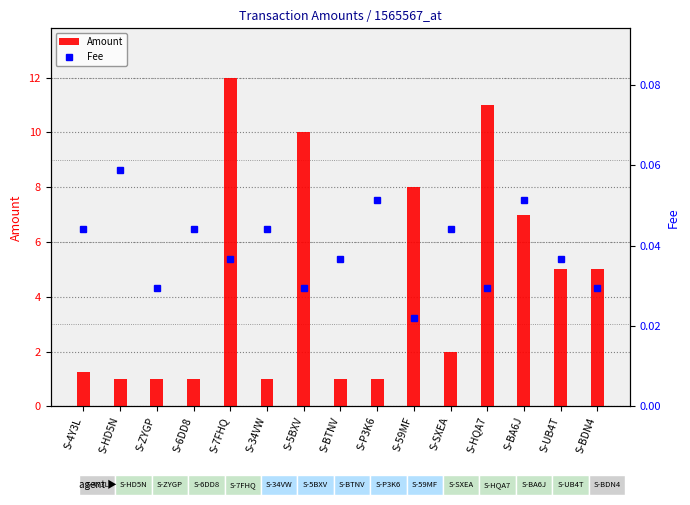

Reading left to right, what are all the values shown in this chart?

Amount: S-4Y3L=1.3	S-HD5N=1.0	S-ZYGP=1.0	S-6DD8=1.0	S-7FHQ=12.0	S-34VW=1.0	S-5BXV=10.0	S-BTNV=1.0	S-P3K6=1.0	S-59MF=8.0	S-SXEA=2.0	S-HQA7=11.0	S-BA6J=7.0	S-UB4T=5.0	S-BDN4=5.0
Fee: S-4Y3L=0.0	S-HD5N=0.1	S-ZYGP=0.0	S-6DD8=0.0	S-7FHQ=0.0	S-34VW=0.0	S-5BXV=0.0	S-BTNV=0.0	S-P3K6=0.1	S-59MF=0.0	S-SXEA=0.0	S-HQA7=0.0	S-BA6J=0.1	S-UB4T=0.0	S-BDN4=0.0